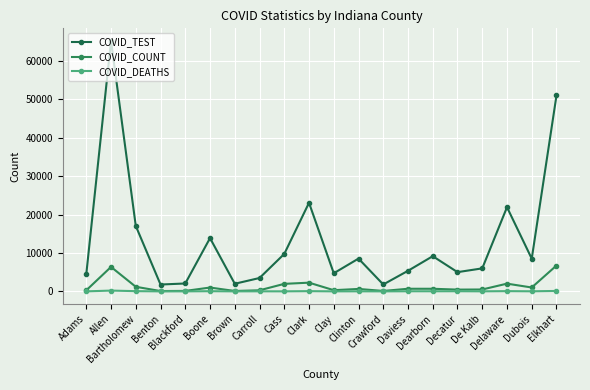

Rank the series at Boone from highest to lowest value.

COVID_TEST, COVID_COUNT, COVID_DEATHS